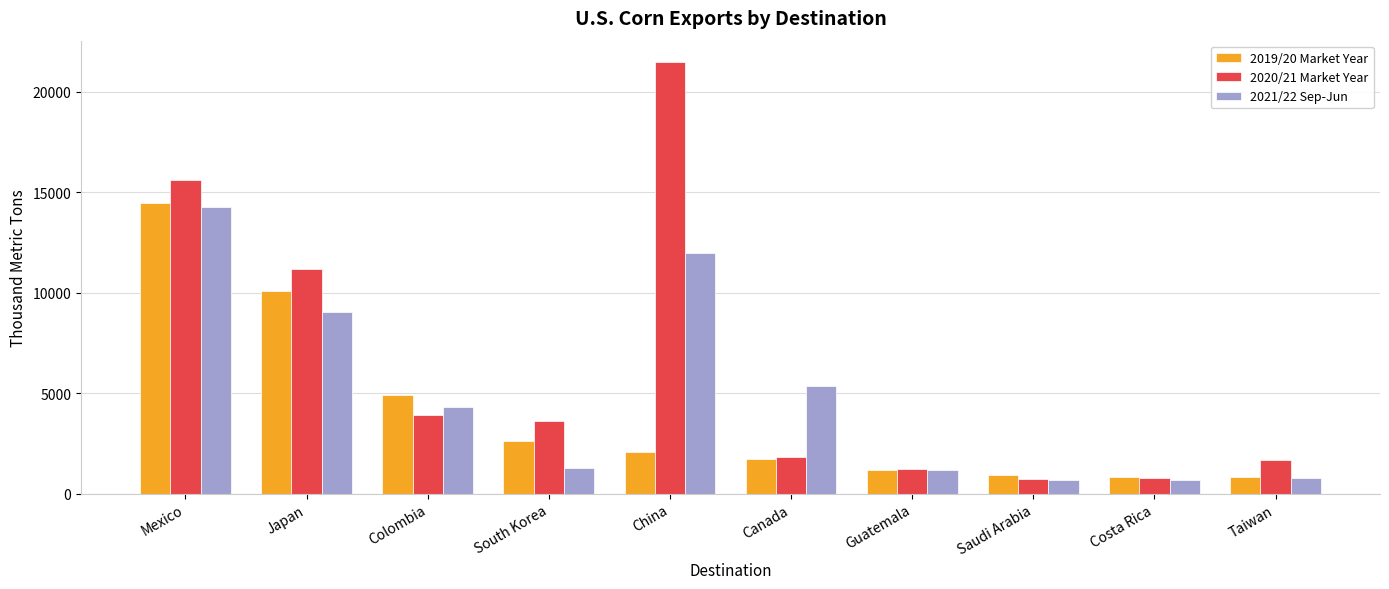

The 2019/20 Market Year series shows 1041.8 at South Korea. True or false?

False